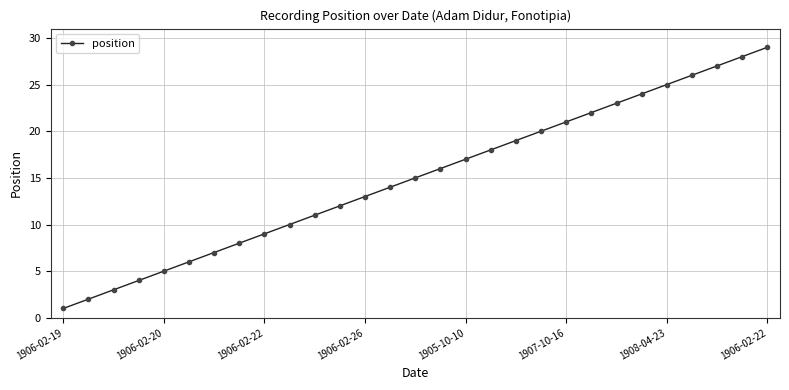

What is the difference between the maximum and minimum values?

28